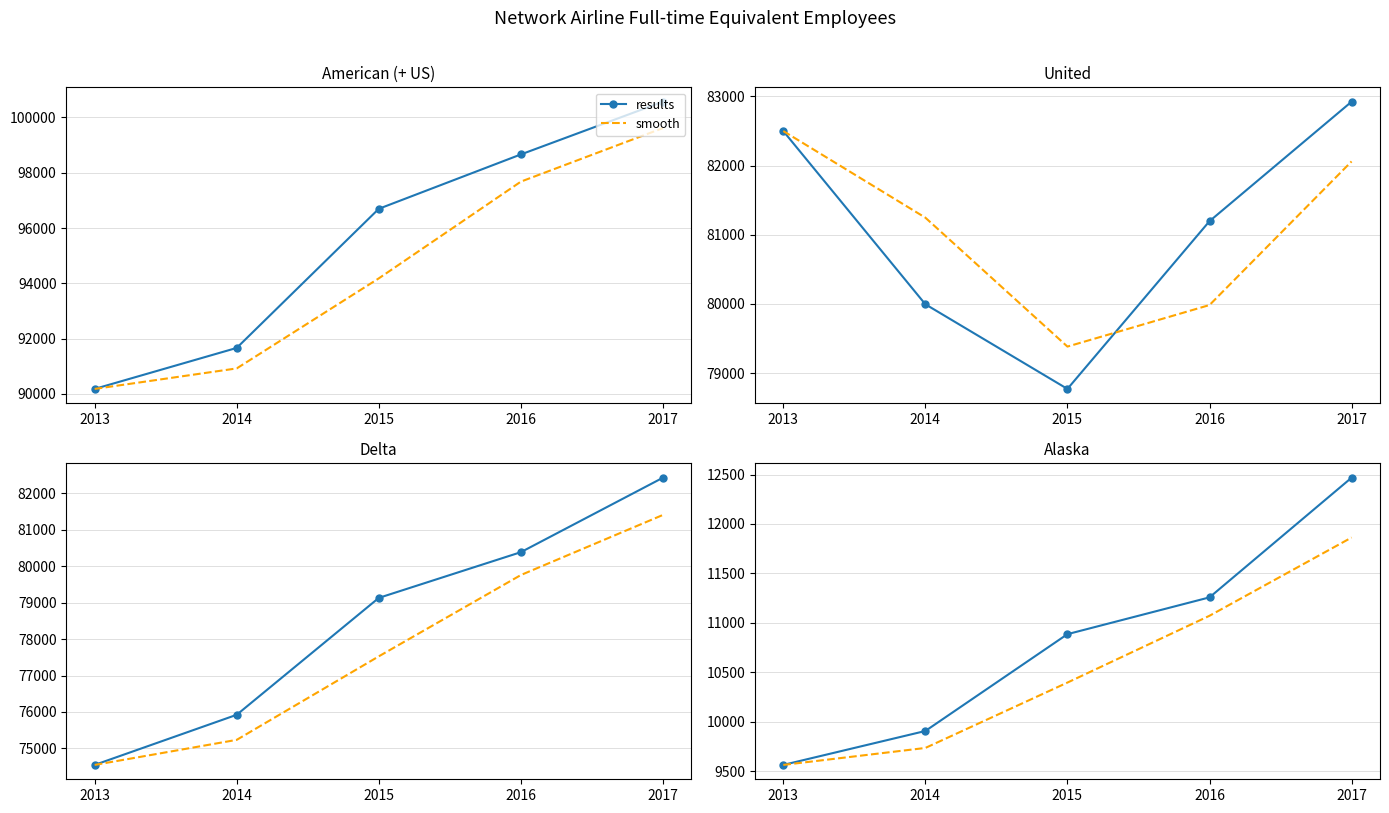

The value of results at 2016 is 5932.9. True or false?

False